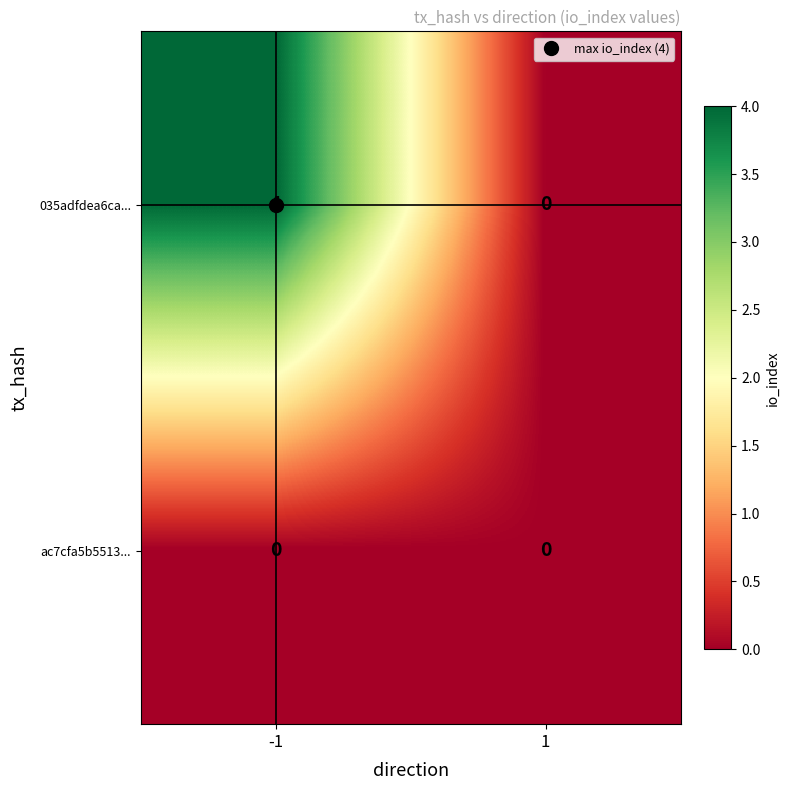

What is the greatest value displayed?

4